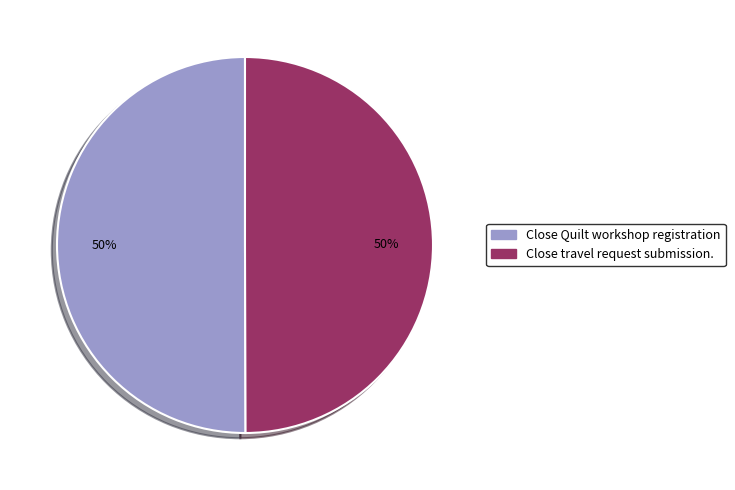

Do Close travel request submission. and Close Quilt workshop registration together represent more than half of the pie?

Yes